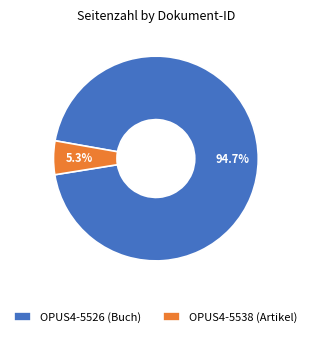

What percentage do OPUS4-5538 (Artikel) and OPUS4-5526 (Buch) together represent?

100.0%